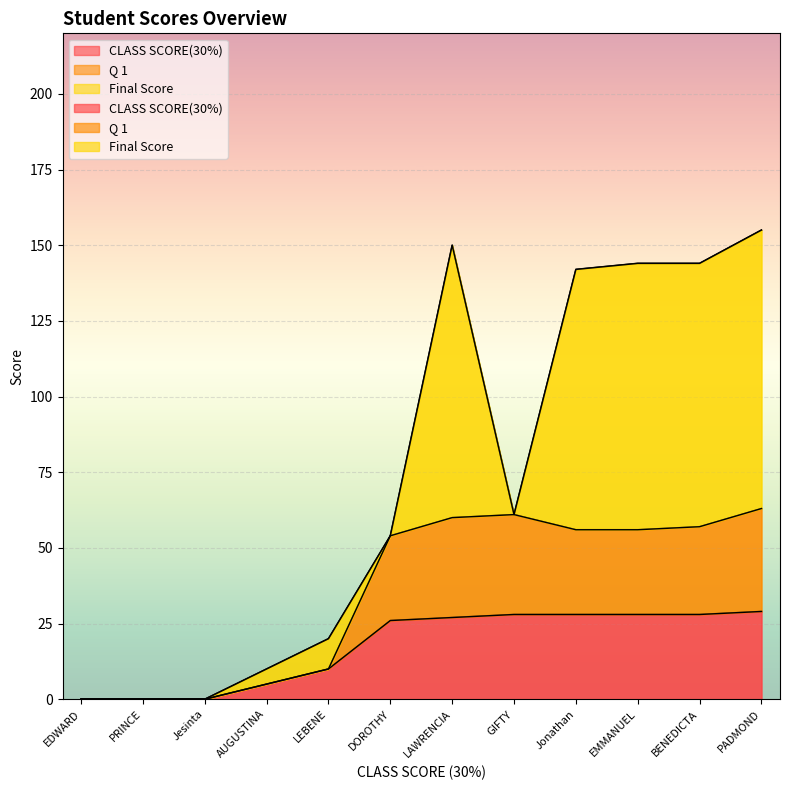

Rank the series by their maximum value, from lowest to highest.

CLASS SCORE(30%), Q 1, Final Score